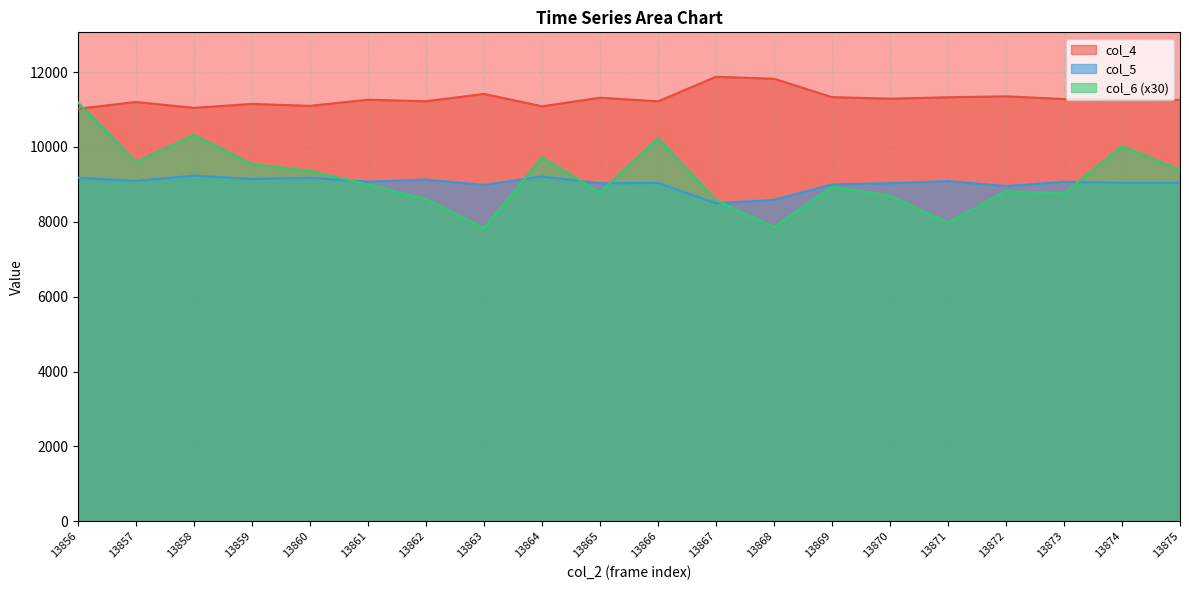

Which series has the largest range (max minus min)?

col_6 (x30)